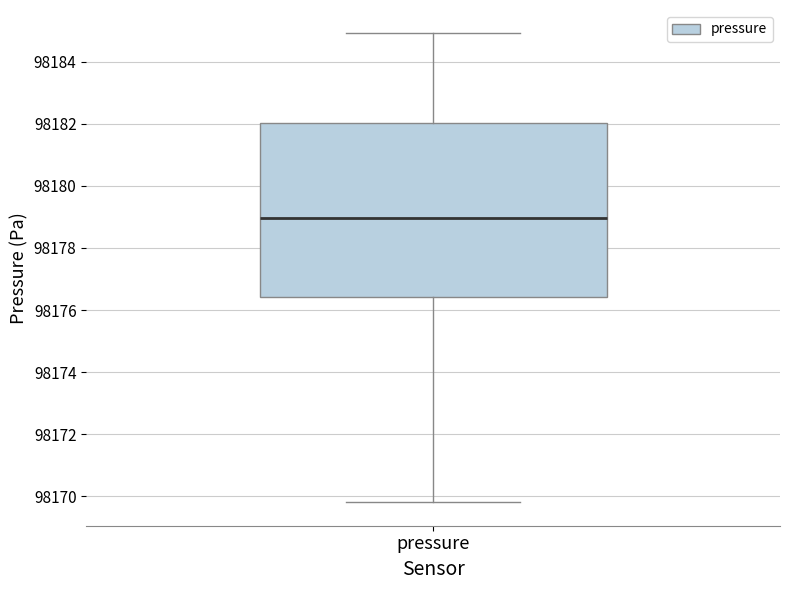

Read this box plot against the y-axis: the position of the median line, the range covered by the box, and the ends of both whiskers. The values are not printed on the chart, so give them approximately, as read against the axis.

median 98179.0, box 98176.4 to 98182.0, whiskers 98169.8 to 98185.0